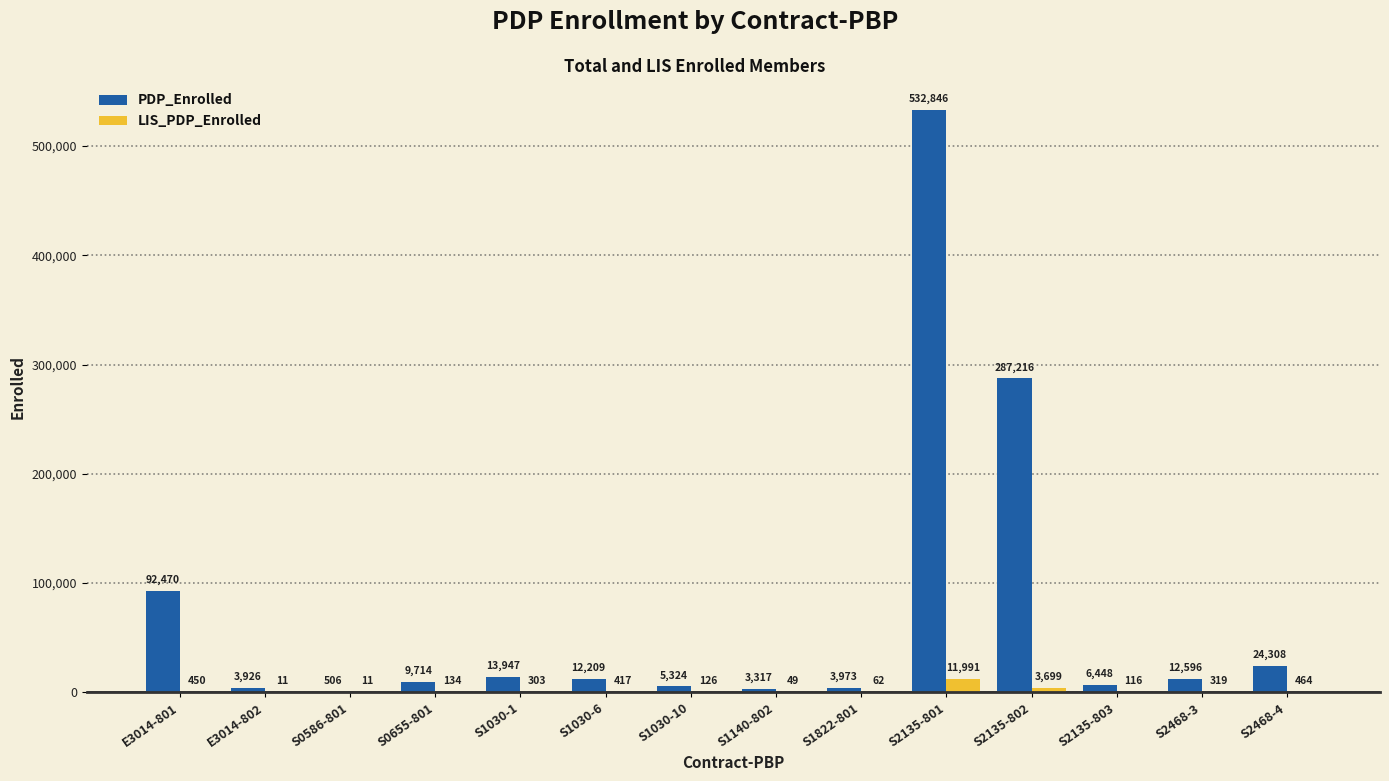

What is the total value across all series at S2135-802?

290915